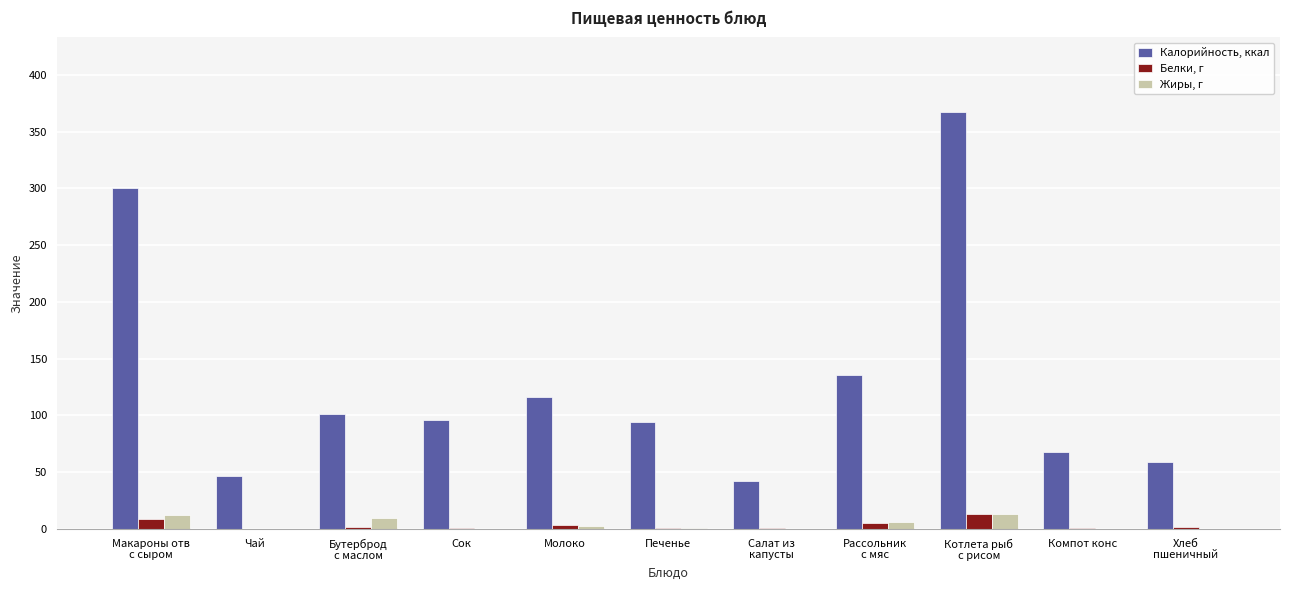

Which series has the largest range (max minus min)?

Калорийность, ккал